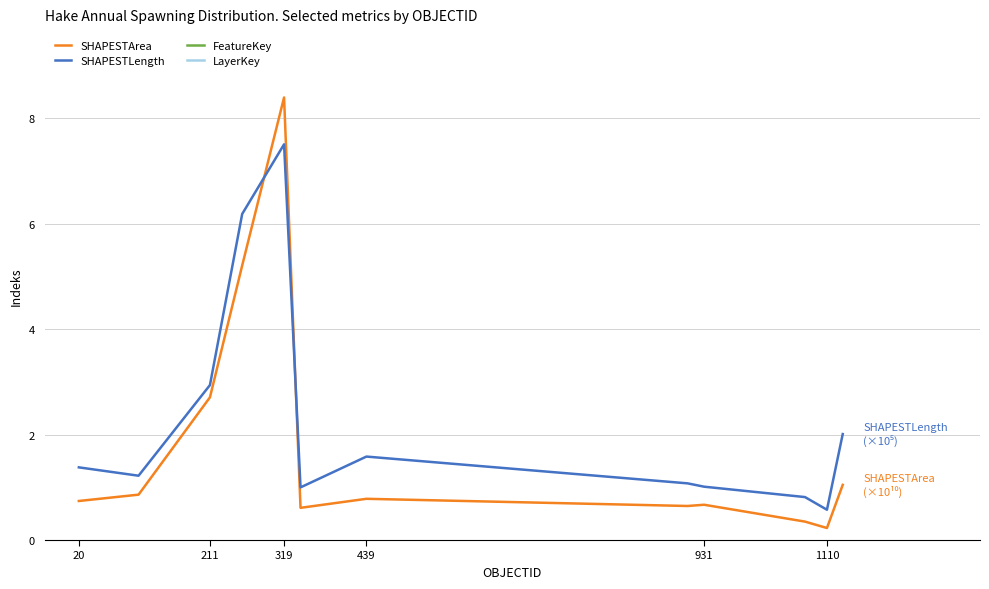

How many interior local valleys does the FeatureKey series have?

3